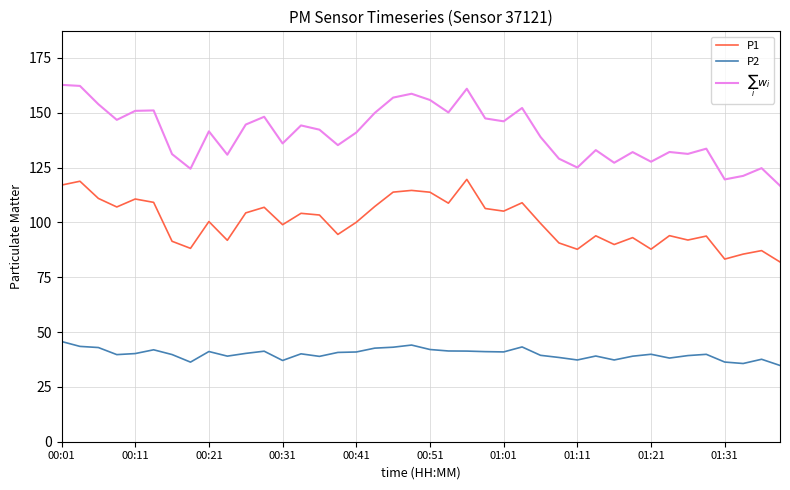

In P2, how many points are lower than both neighbors (excluding endpoints)?

10